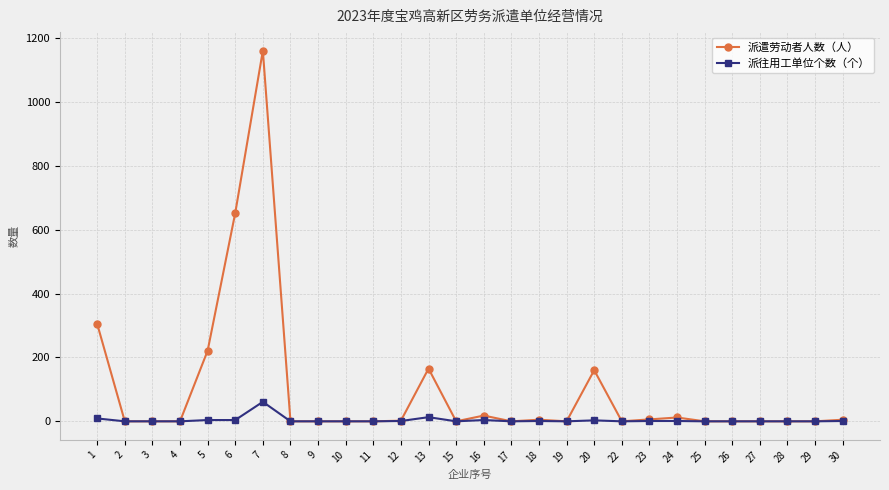

True or false: 派往用工单位个数（个） has more than 0 interior local peaks.

True